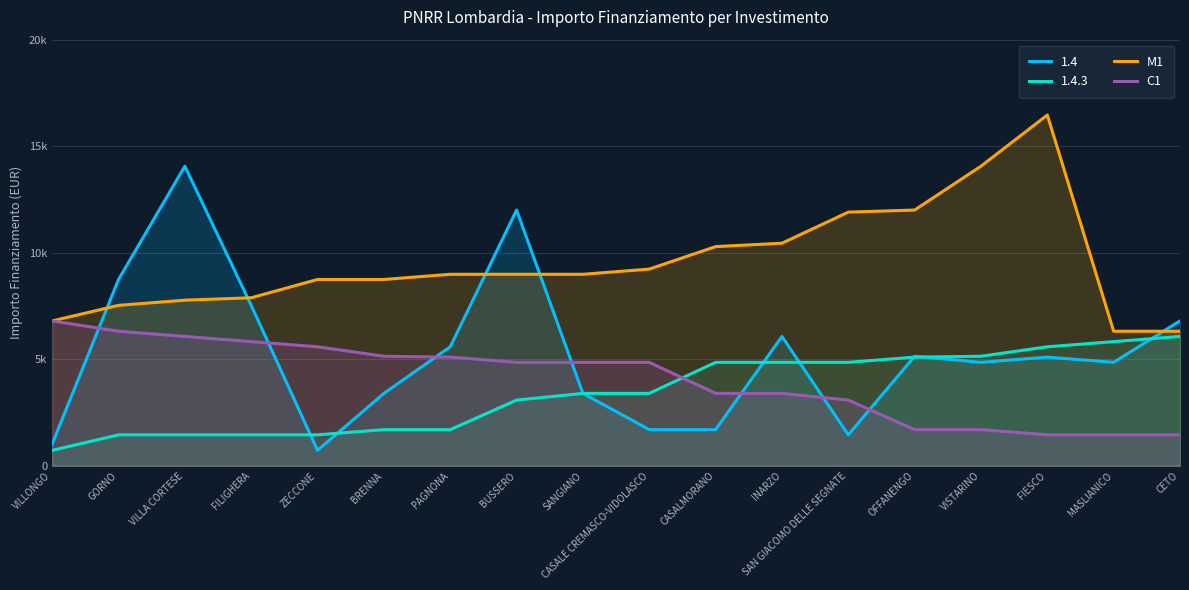

Does the chart have visible grid lines?

Yes